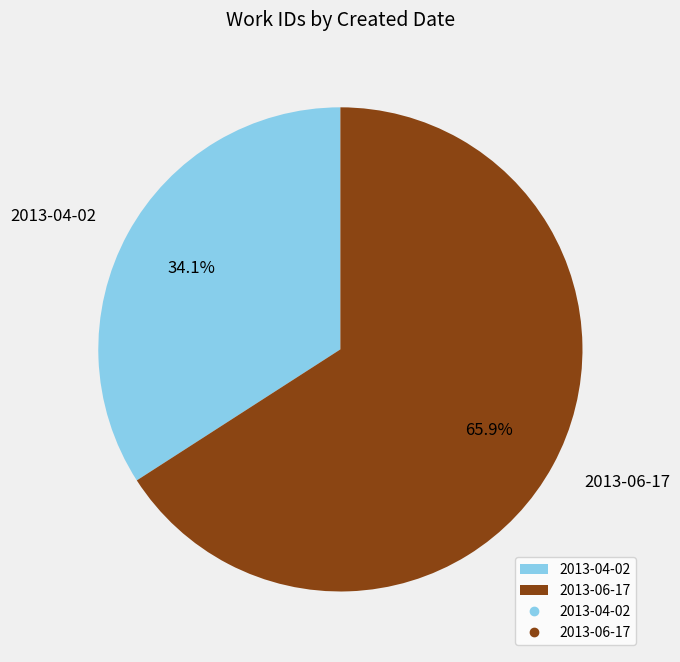

What is the ratio of the value at 2013-06-17 to the value at 2013-04-02?

1.9